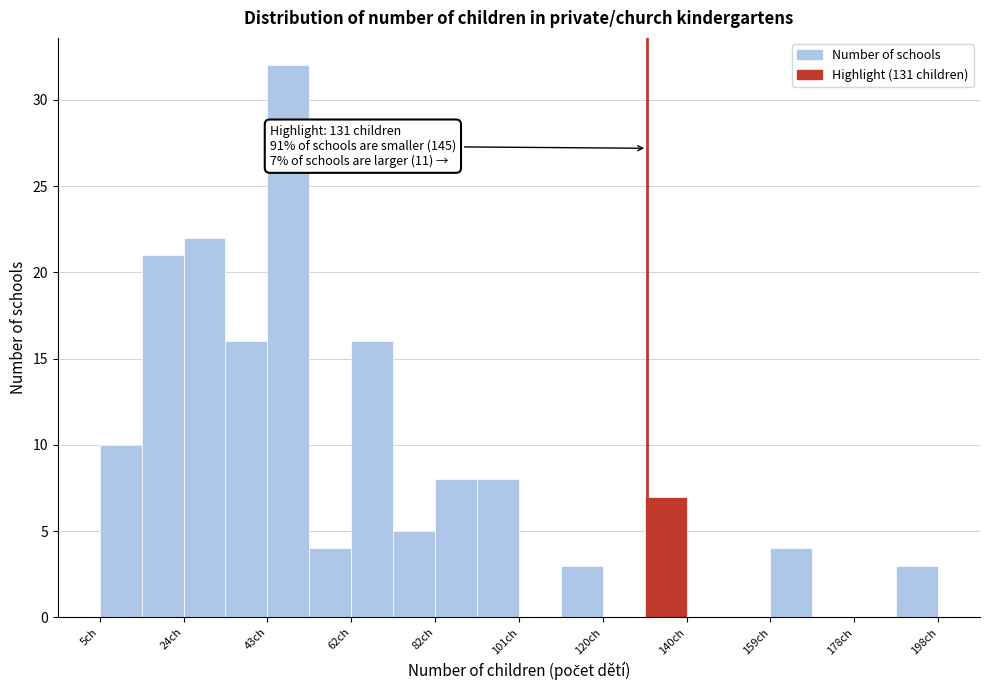

Over which range of the x-axis is the bar tallest?

44 to 54